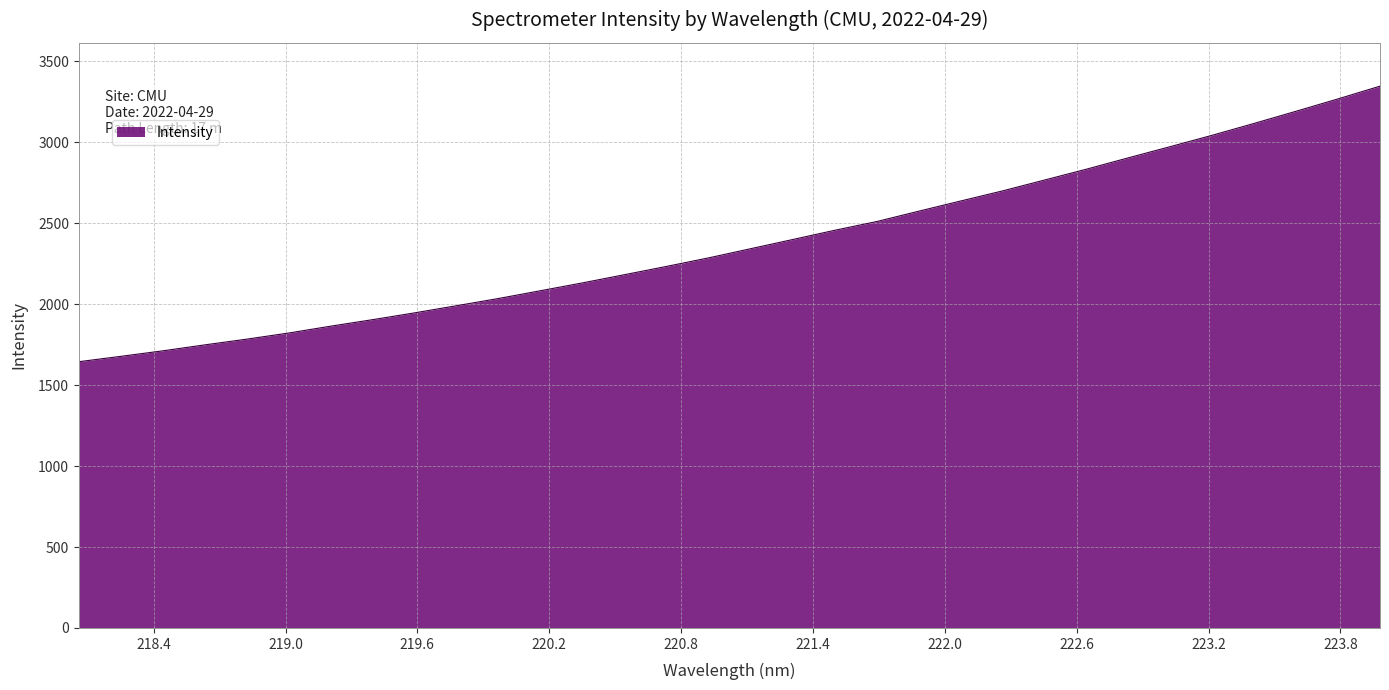

Count the number of values greater than 2343.

16